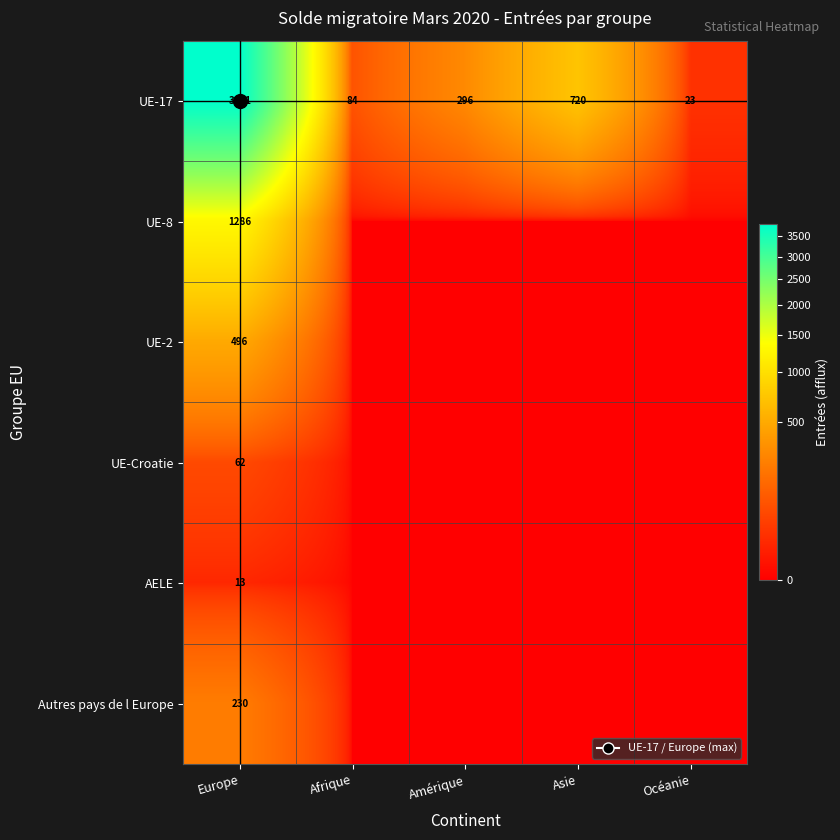

Which label corresponds to the largest value in the chart?

Europe